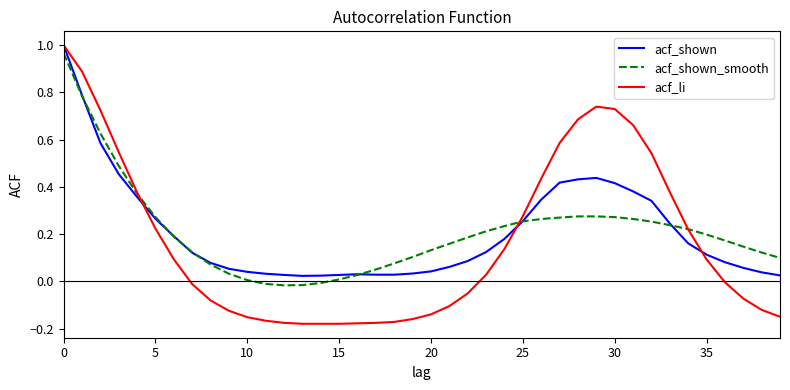

How many lines are shown in the chart?

3